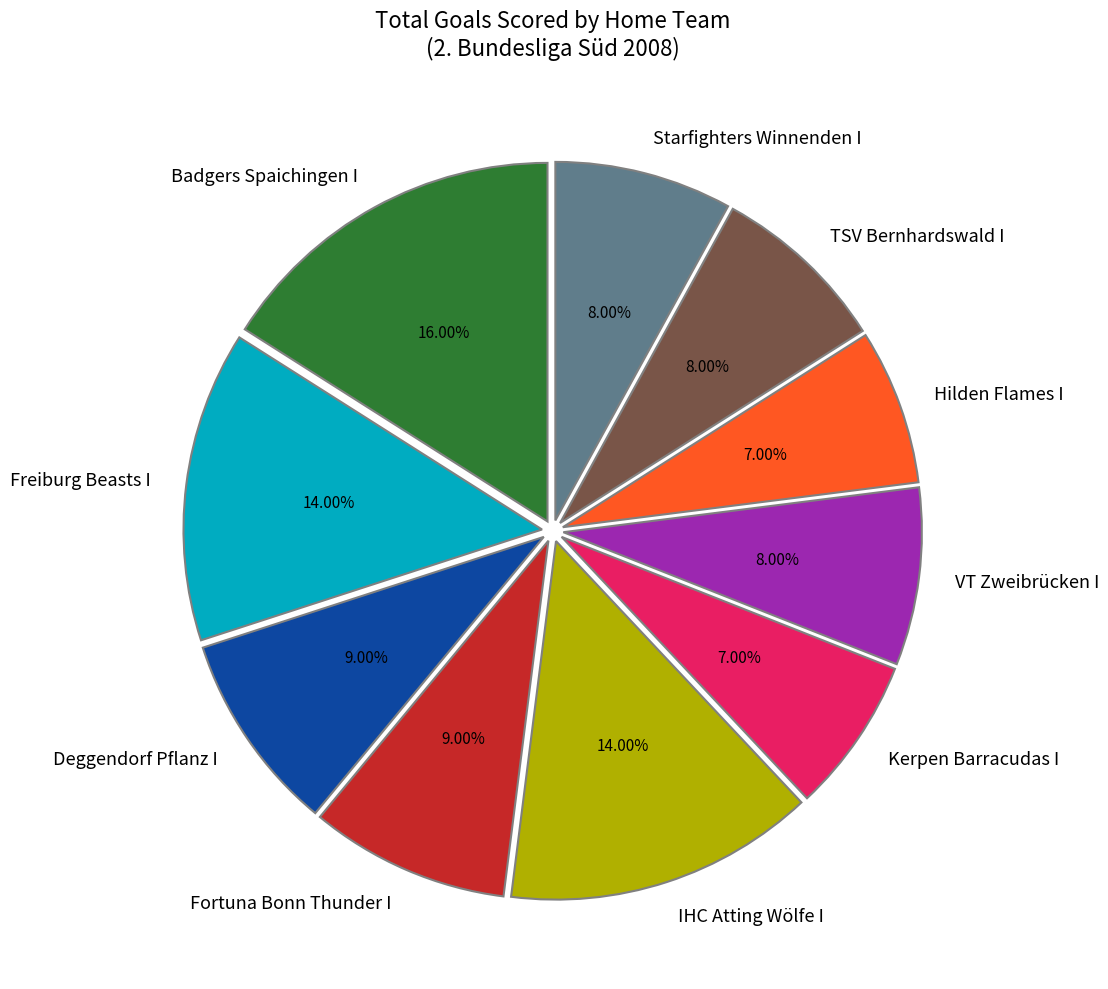

Is there any slice that represents more than half of the pie?

No